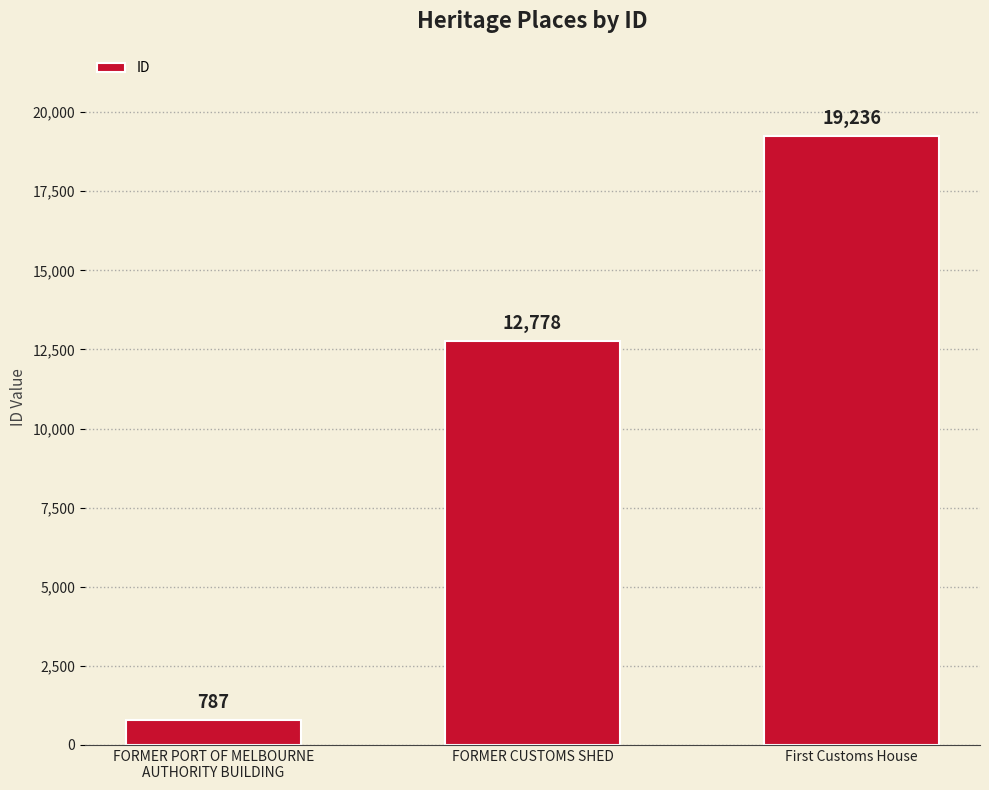

Reading left to right, what are all the values shown in this chart?

FORMER PORT OF MELBOURNE
AUTHORITY BUILDING=787	FORMER CUSTOMS SHED=12778	First Customs House=19236